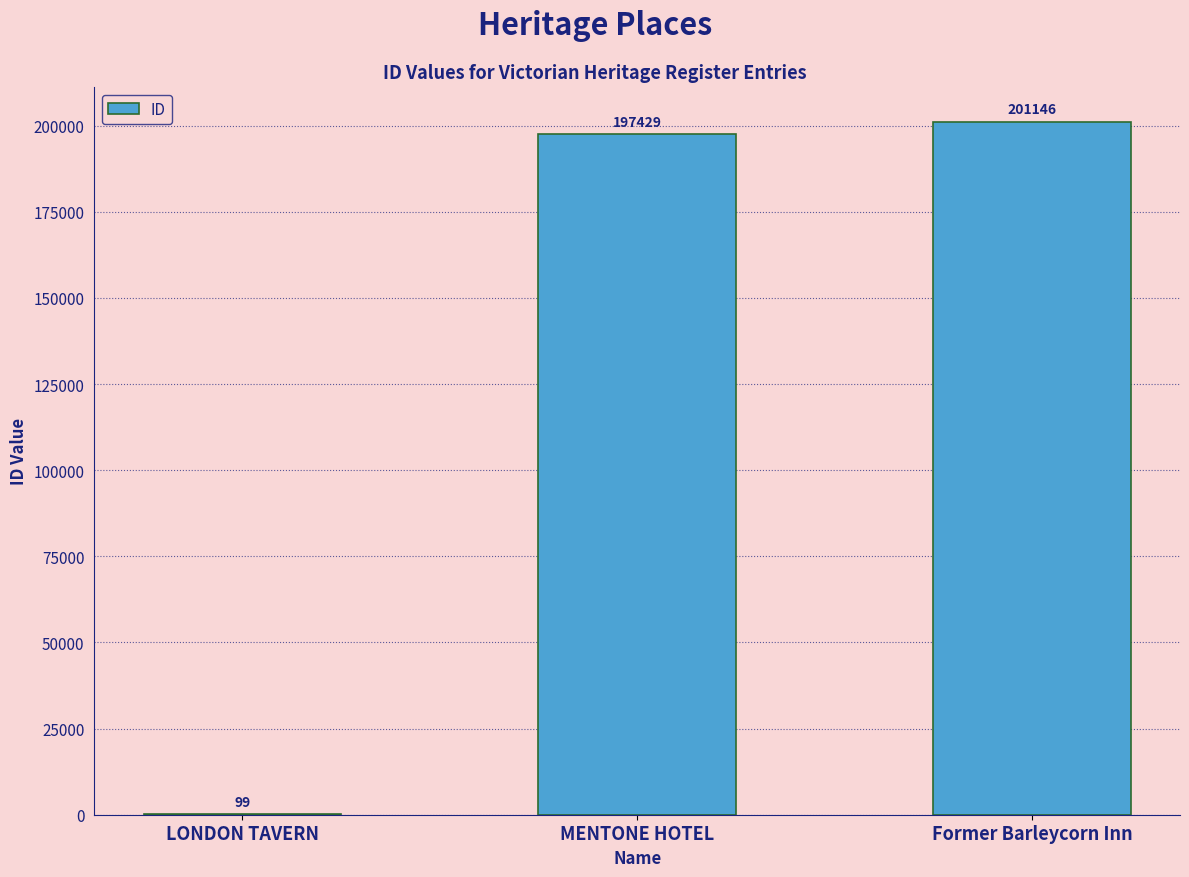

What is the sum of all values?

398674